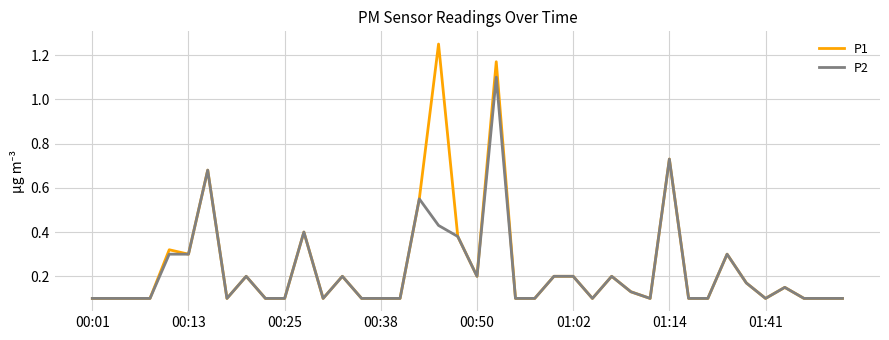

Which series has the largest range (max minus min)?

P1